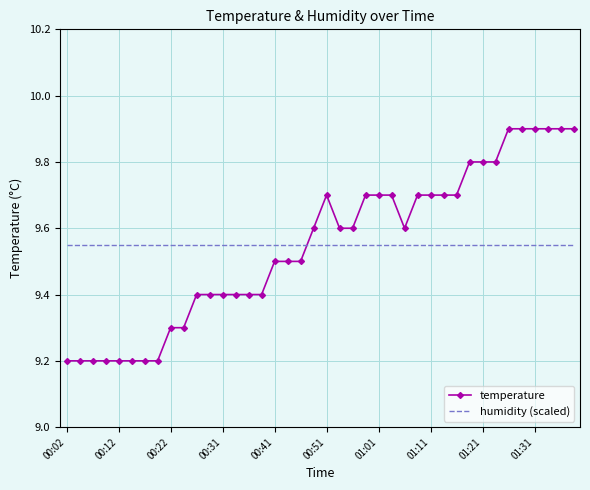

True or false: temperature and humidity (scaled) intersect in this chart.

True